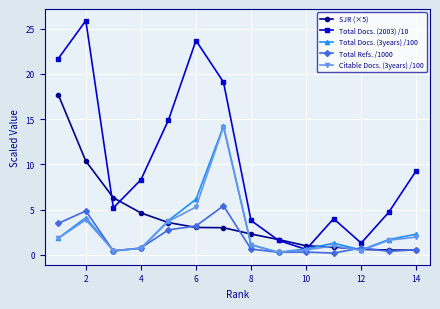

Which series has the largest total across all categories?

Total Docs. (2003) /10